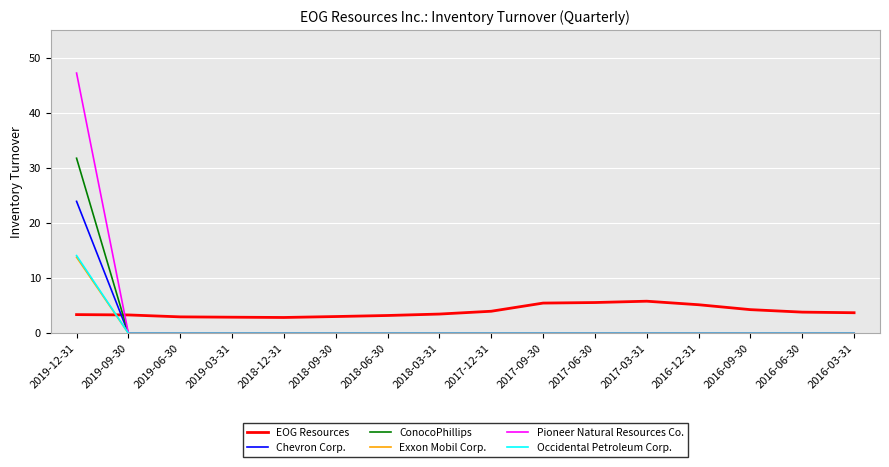

Between 2019-03-31 and 2017-06-30, which series saw the biggest shift?

EOG Resources